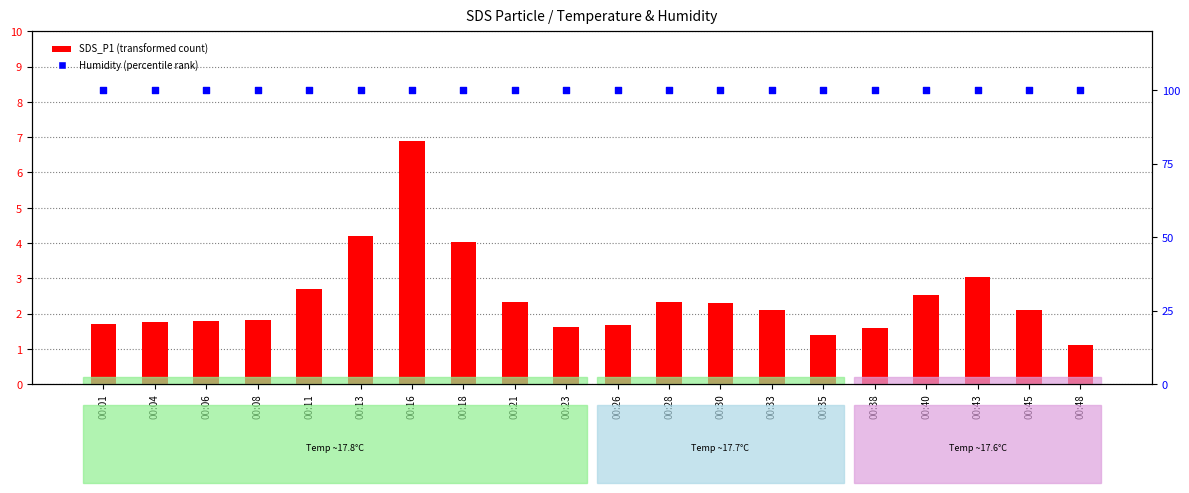

Which series contains the lowest Y value?

SDS_P1 (transformed count)